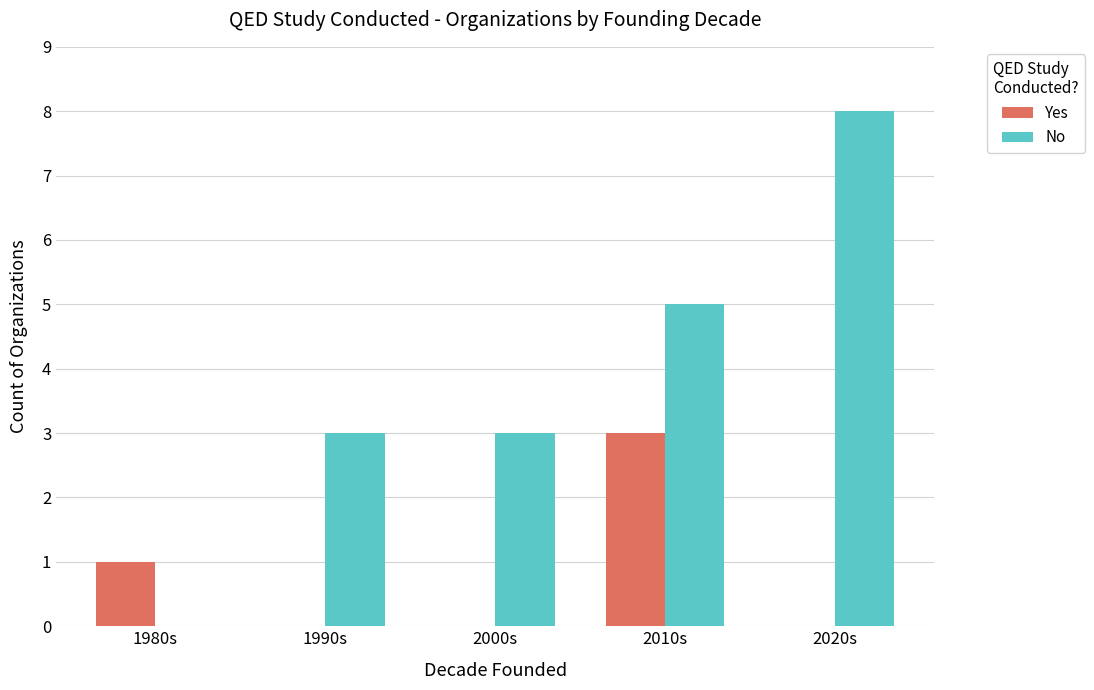

How many series are shown in this chart?

2